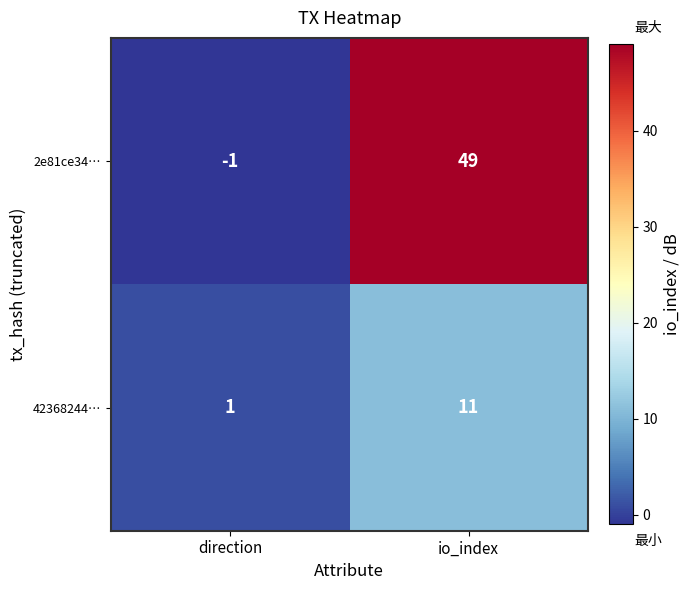

Which category has the lowest value across all series?

direction